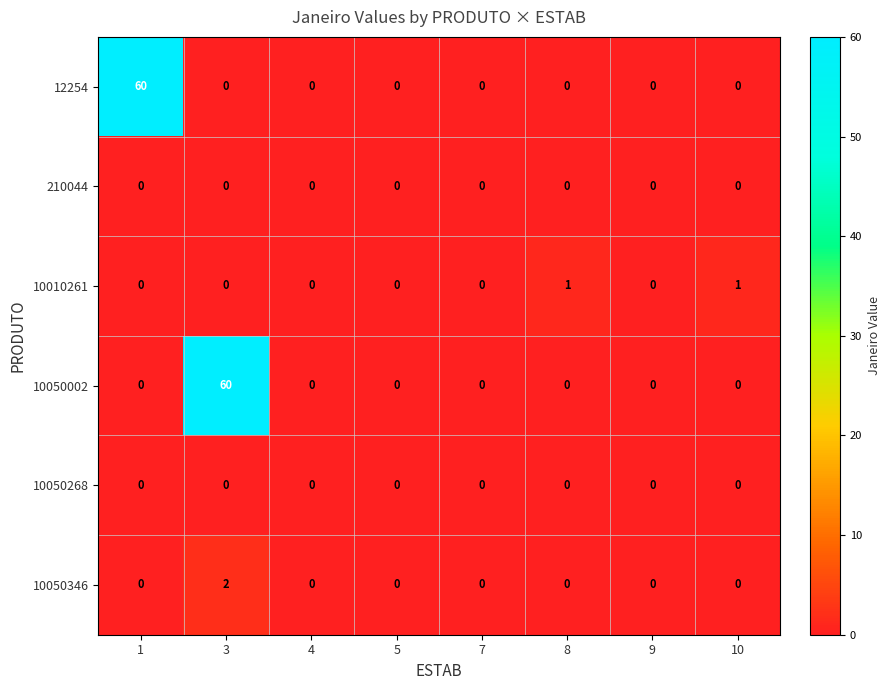

The 12254 series shows 32 at 5. True or false?

False